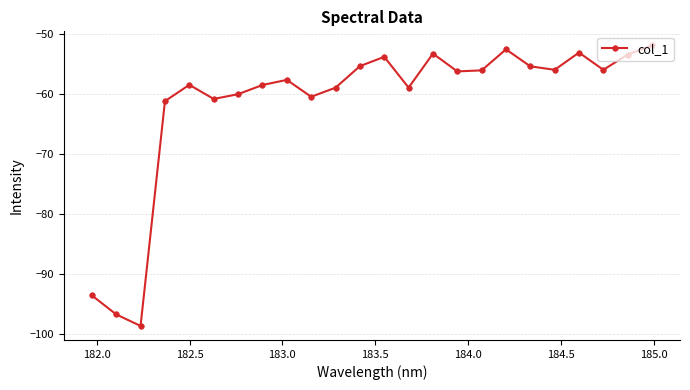

What is the smallest value displayed?

-98.6